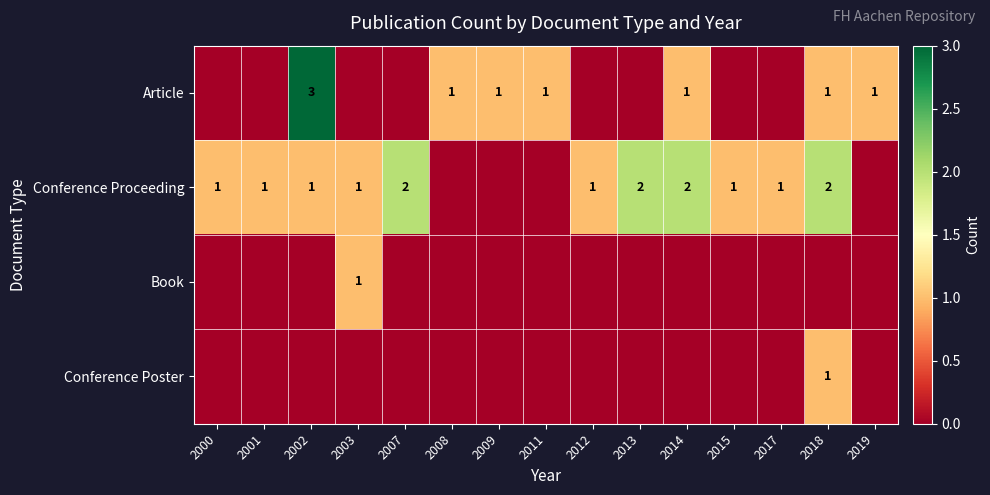

The value of Conference Proceeding at 2007 is 2. True or false?

True